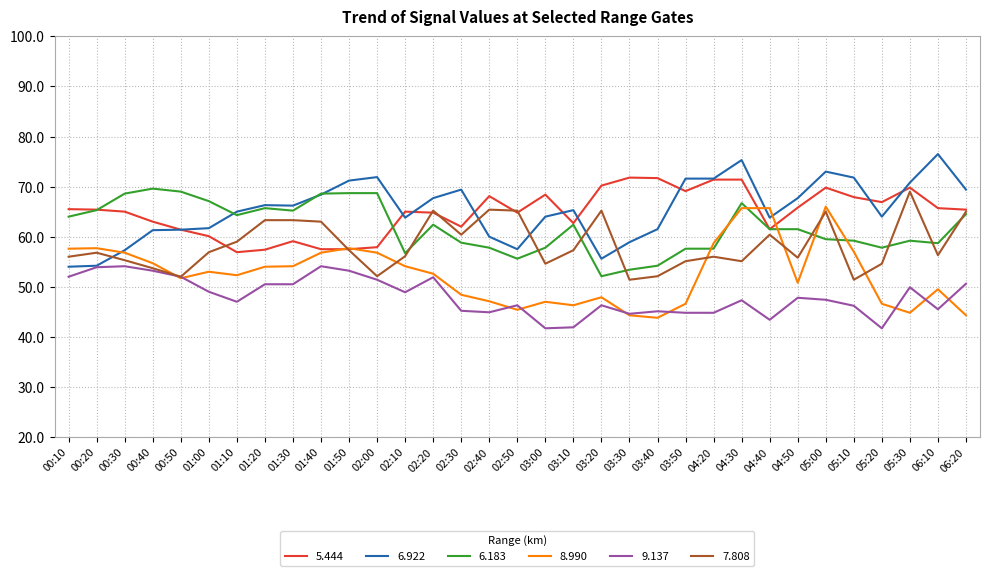

What is the maximum value shown in the chart?

76.5